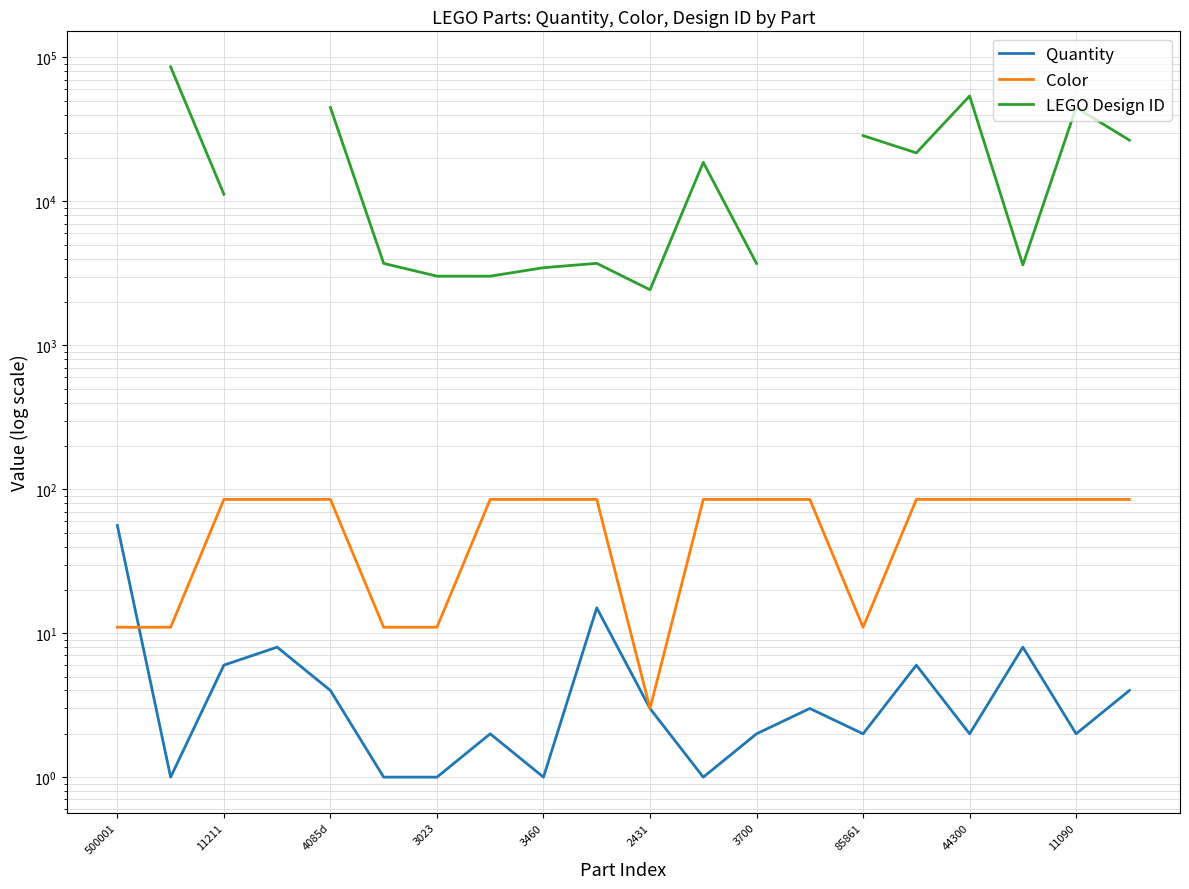

True or false: Color has more than 1 interior local peaks.

False